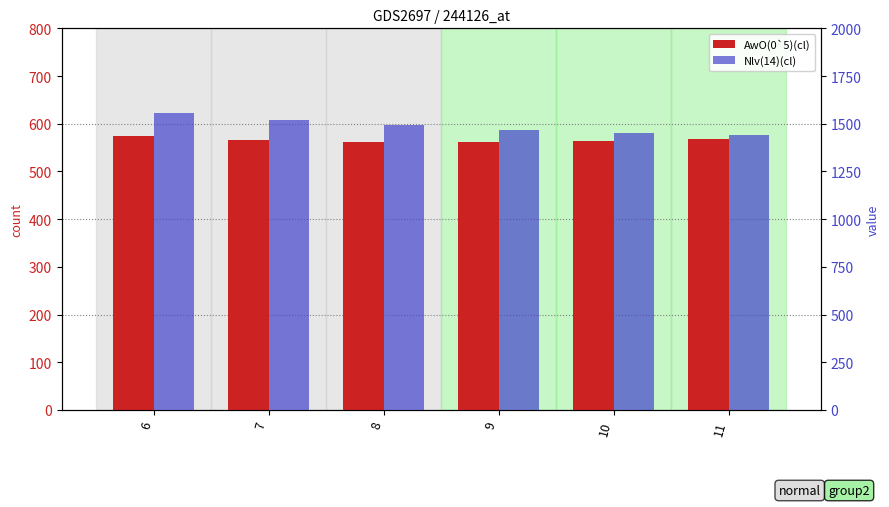

At which label is AwO(0`5)(cl) closest to 568?

11